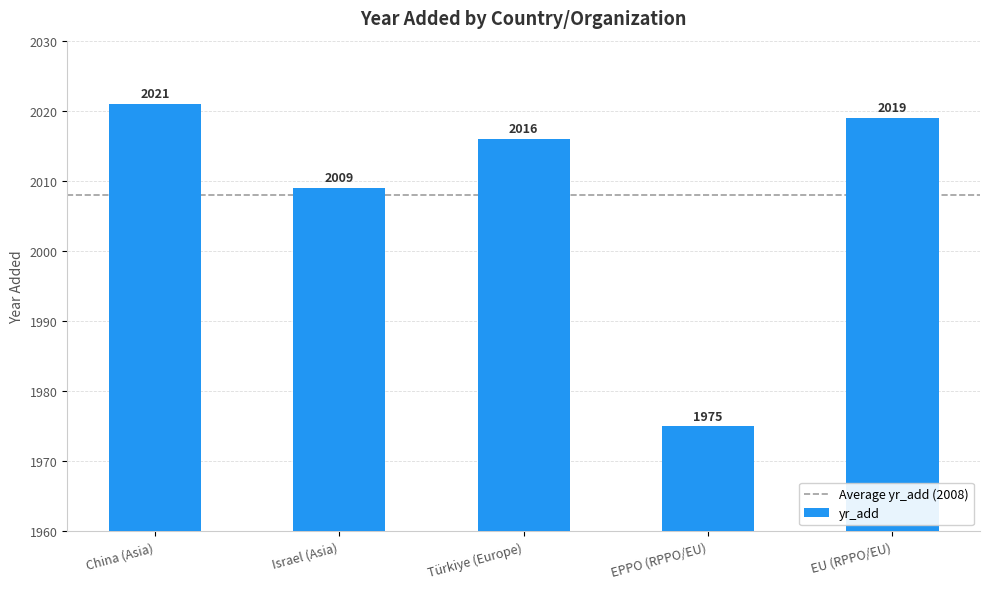

Between Israel (Asia) and China (Asia), which is larger?

China (Asia)